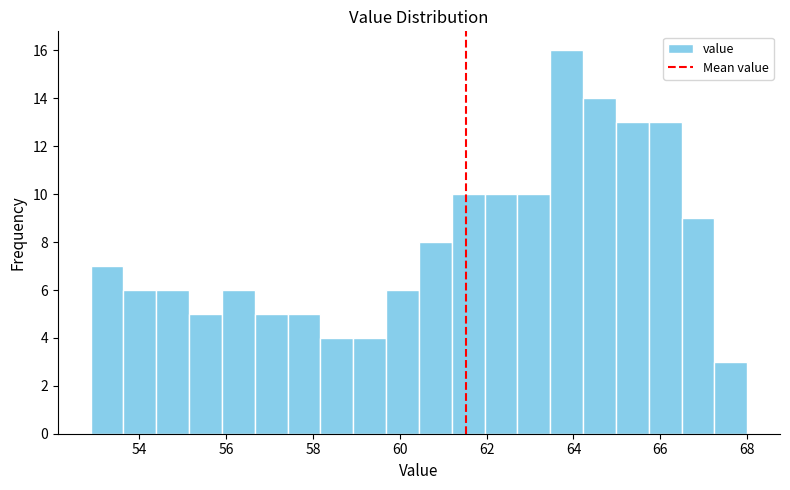

Around what value on the x-axis is the tallest bar? Give the approximate position of its centre, as read against the axis.

63.8